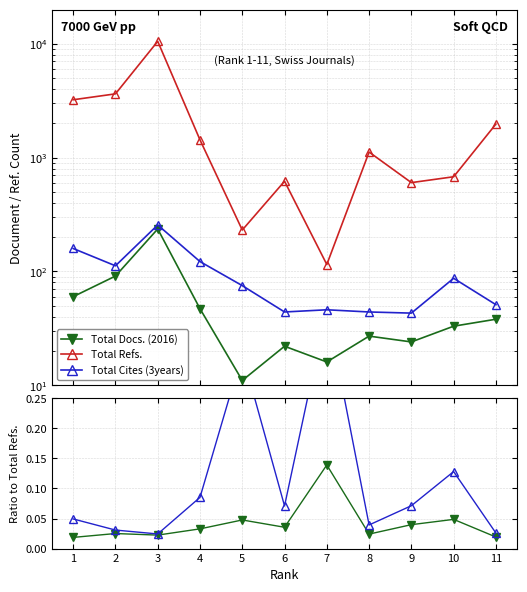

How many lines are shown in the chart?

3